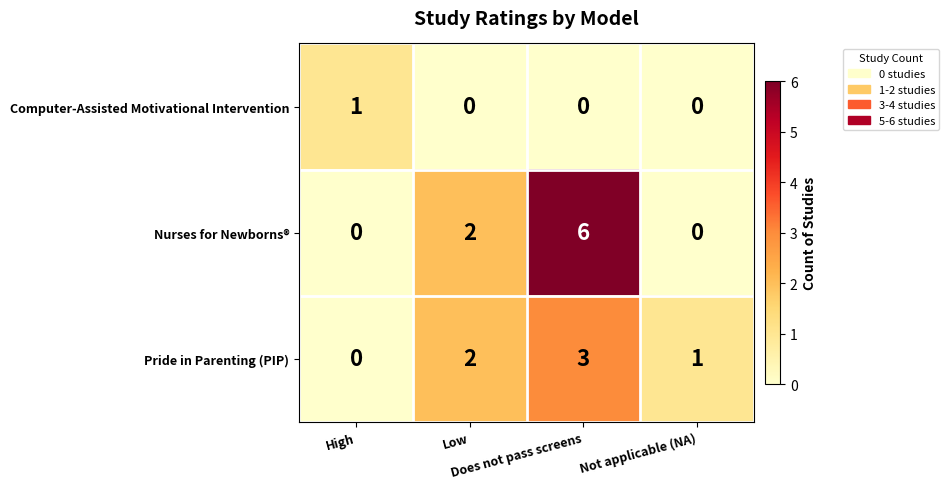

Which series has the largest range (max minus min)?

Nurses for Newborns®